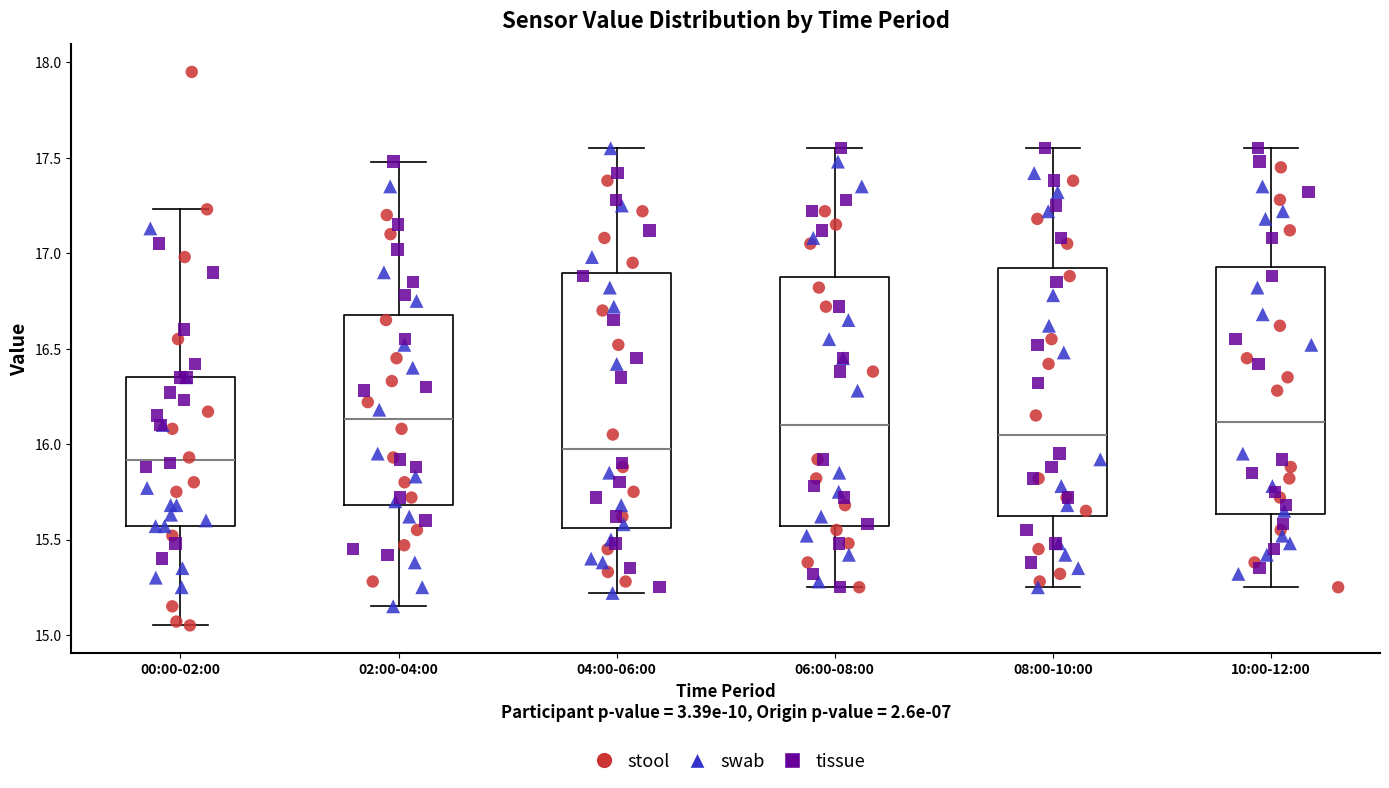

Where does the lower whisker of the box for 02:00-04:00 end on the y-axis? The values are not printed on the chart, so give them approximately, as read against the axis.

15.15